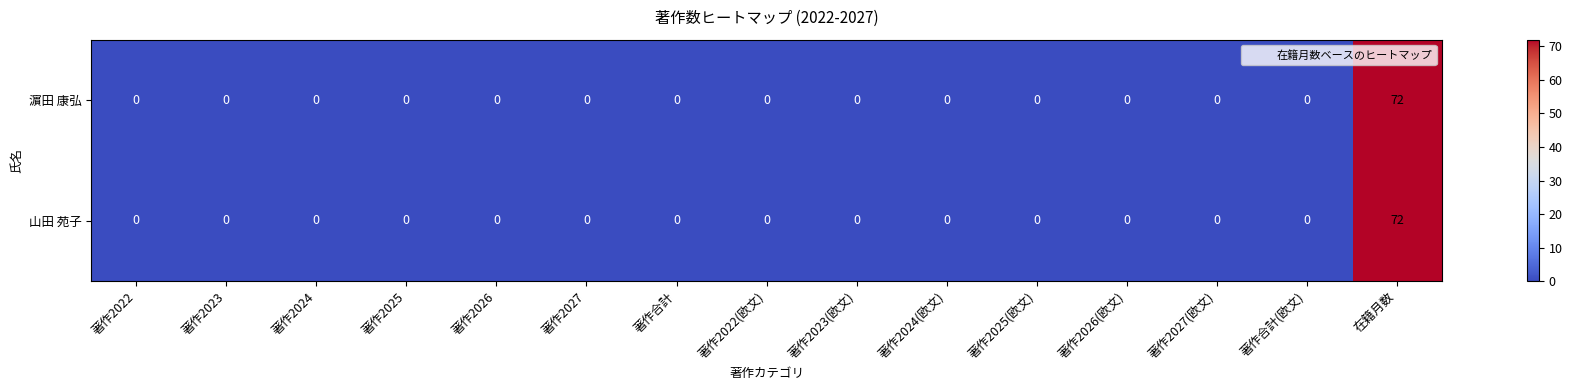

What is the maximum value shown in the chart?

72